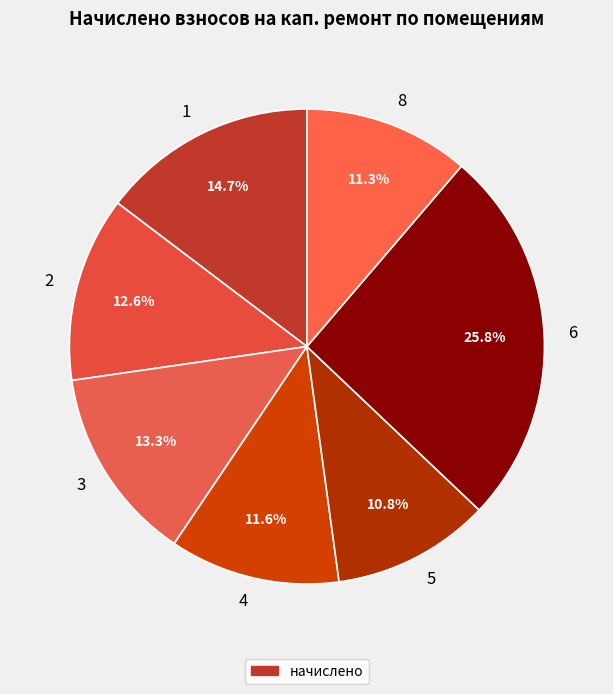

To the nearest percent, what is the average slice percentage?

14%